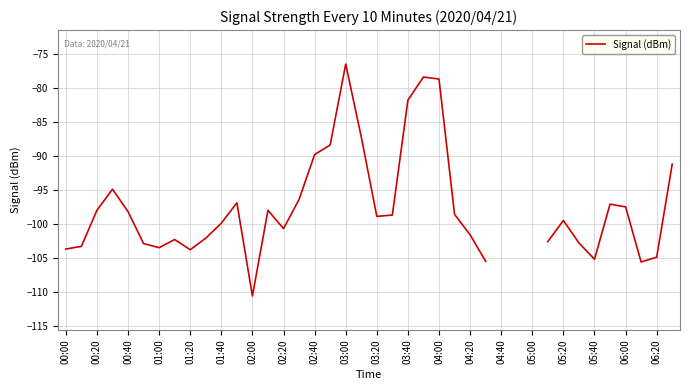

How many lines are shown in the chart?

1